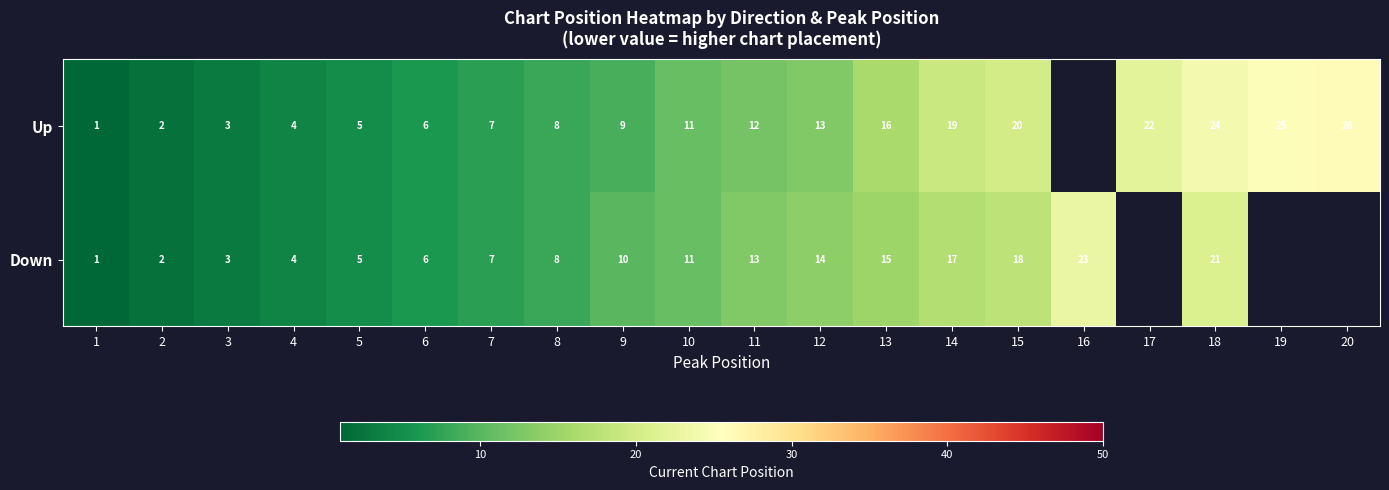

Is the value of Up at 7 greater than the value of Down at 13?

No